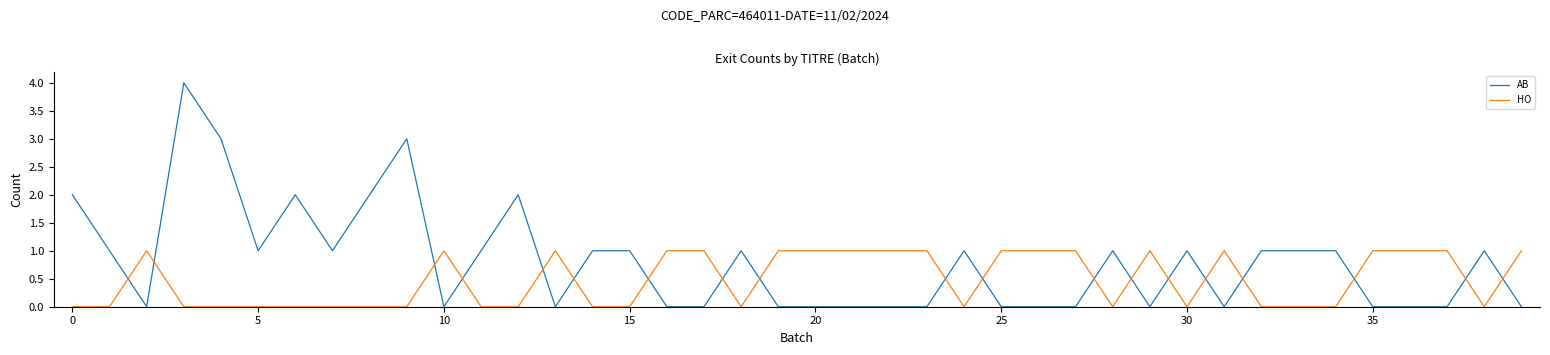

Which series has the largest range (max minus min)?

AB